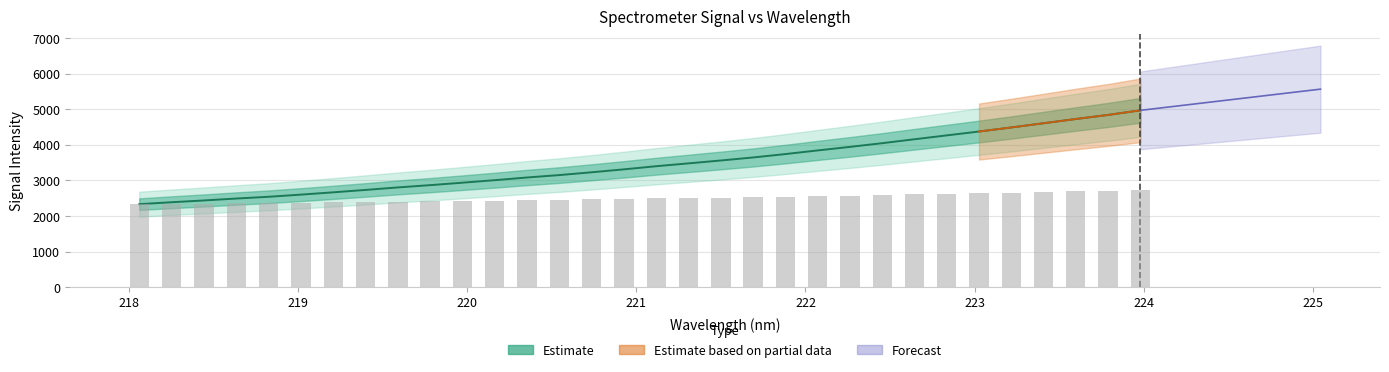

Count the number of categories in the chart.

32